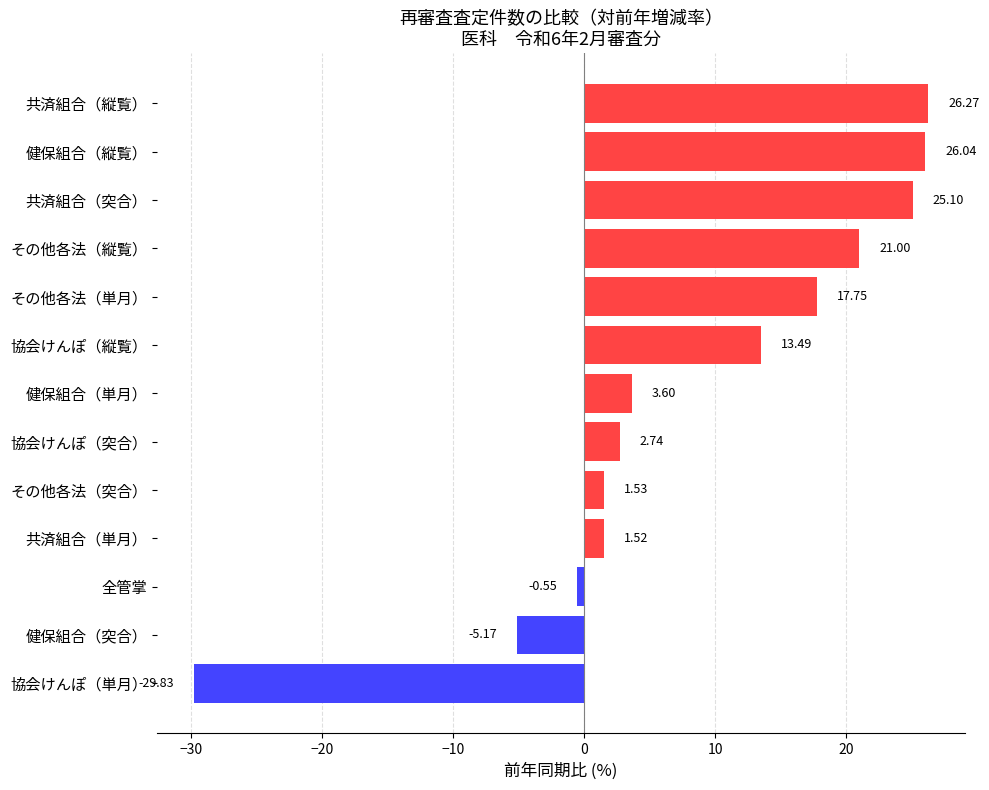

At which category does the chart reach its peak across all series?

共済組合（縦覧）